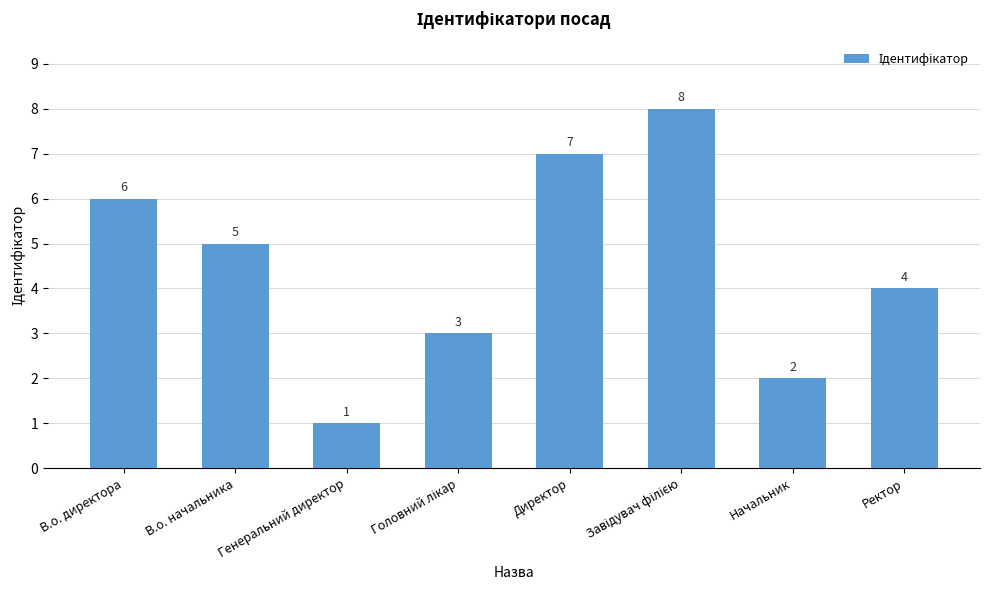

What is the ratio of the value at Генеральний директор to the value at Директор?

0.1